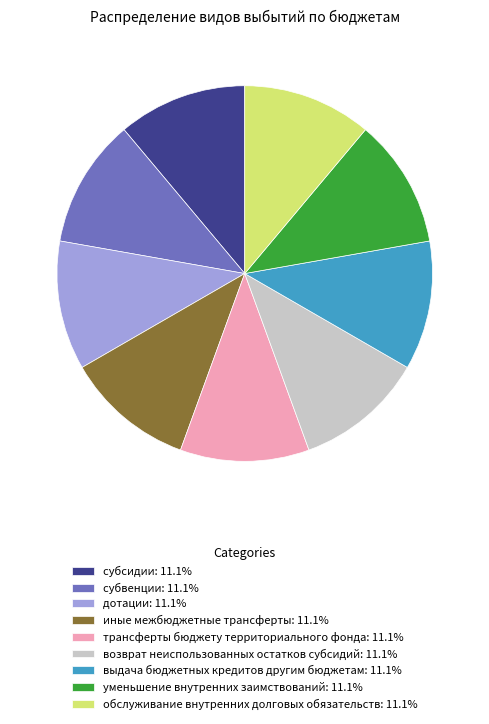

Does выдача бюджетных кредитов другим бюджетам represent more than half of the total?

No